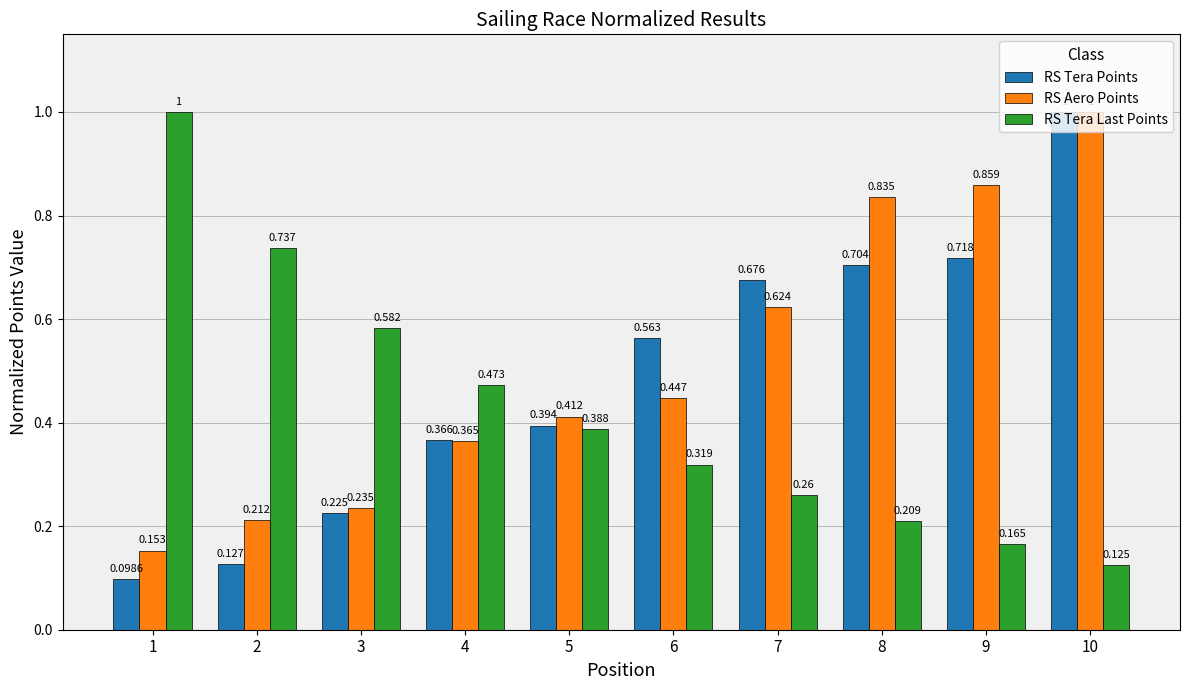

Rank the series by their average value, from lowest to highest.

RS Tera Last Points, RS Tera Points, RS Aero Points